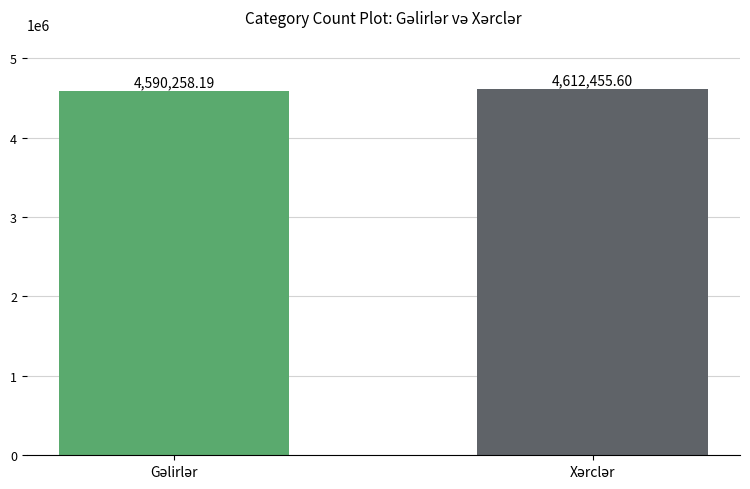

How many data points are less than 4612455?

1